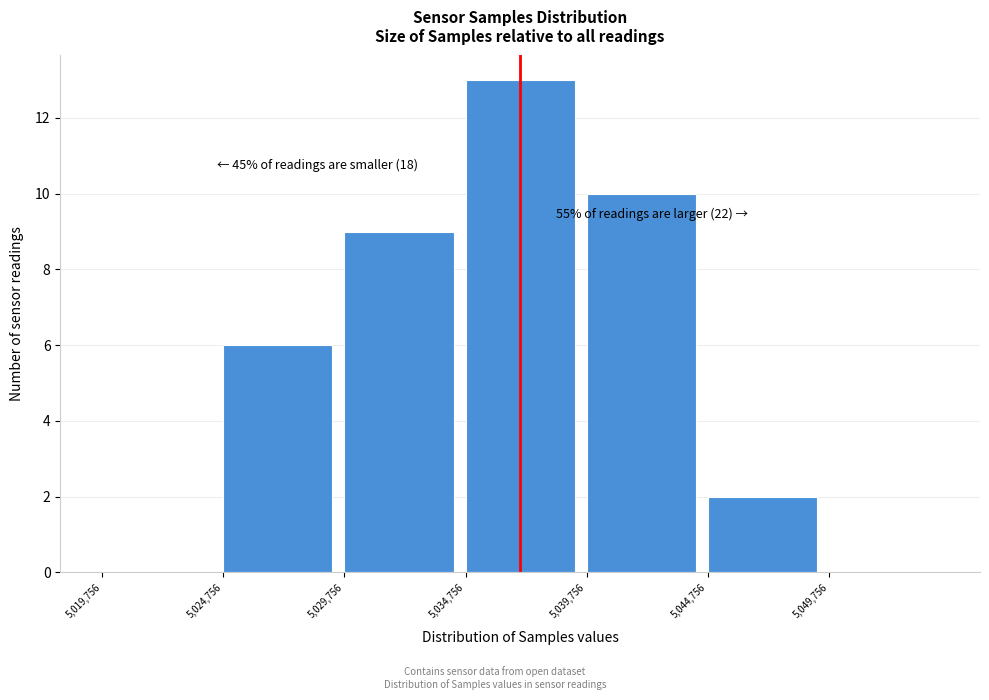

Which range on the x-axis has the tallest bar?

5035000 to 5040000